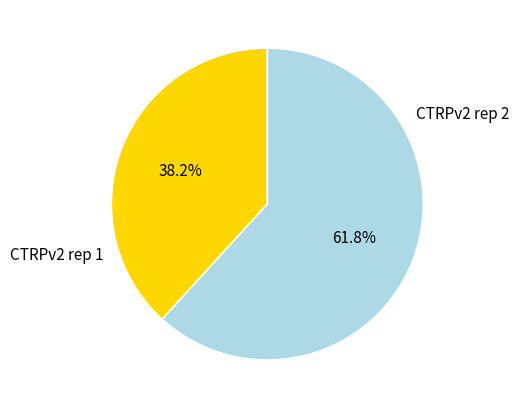

Does any single category account for the majority?

Yes